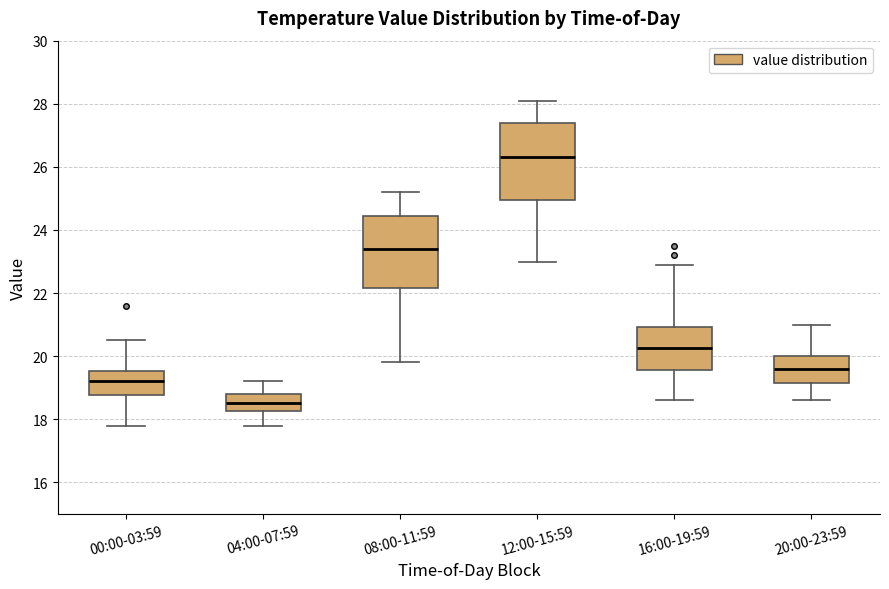

Reading left to right, transcribe this box plot: for each box, give where its median line is, the range the box spans, and where its two whiskers end, as read against the y-axis. The values are not printed on the chart, so give them approximately, as read against the axis.

00:00-03:59: median 19.2, box 18.8 to 19.6, whiskers 17.8 to 20.6
04:00-07:59: median 18.6, box 18.2 to 18.8, whiskers 17.8 to 19.2
08:00-11:59: median 23.4, box 22.2 to 24.4, whiskers 19.8 to 25.2
12:00-15:59: median 26.4, box 25.0 to 27.4, whiskers 23.0 to 28.2
16:00-19:59: median 20.2, box 19.6 to 21.0, whiskers 18.6 to 23.0
20:00-23:59: median 19.6, box 19.2 to 20.0, whiskers 18.6 to 21.0